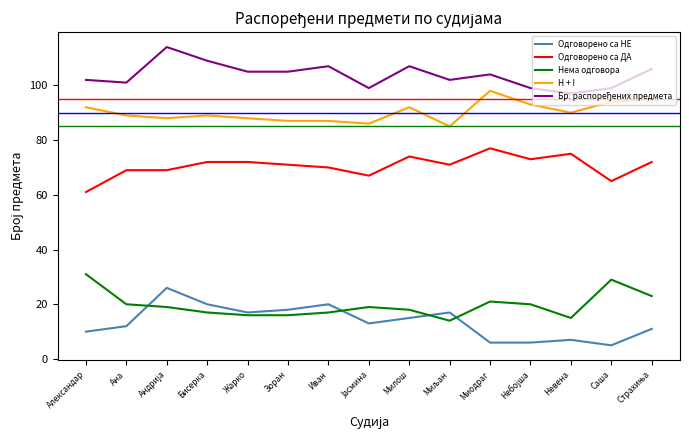

What position from the right is Зоран?

10